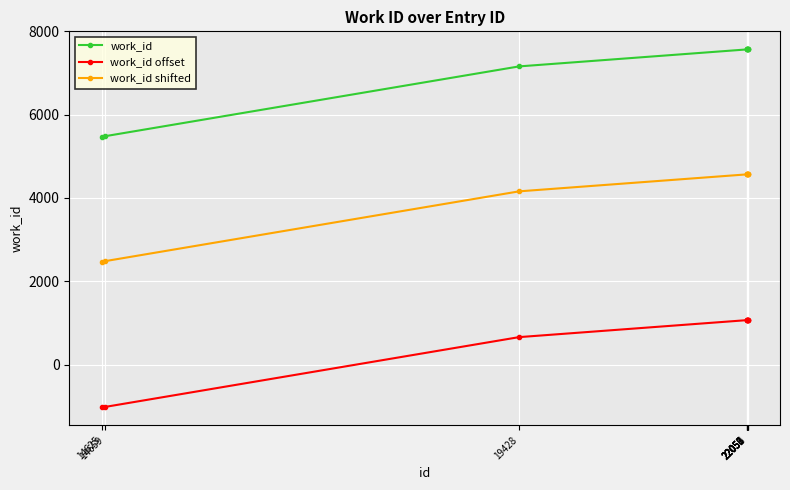

What are all the series names shown in the legend?

work_id, work_id offset, work_id shifted